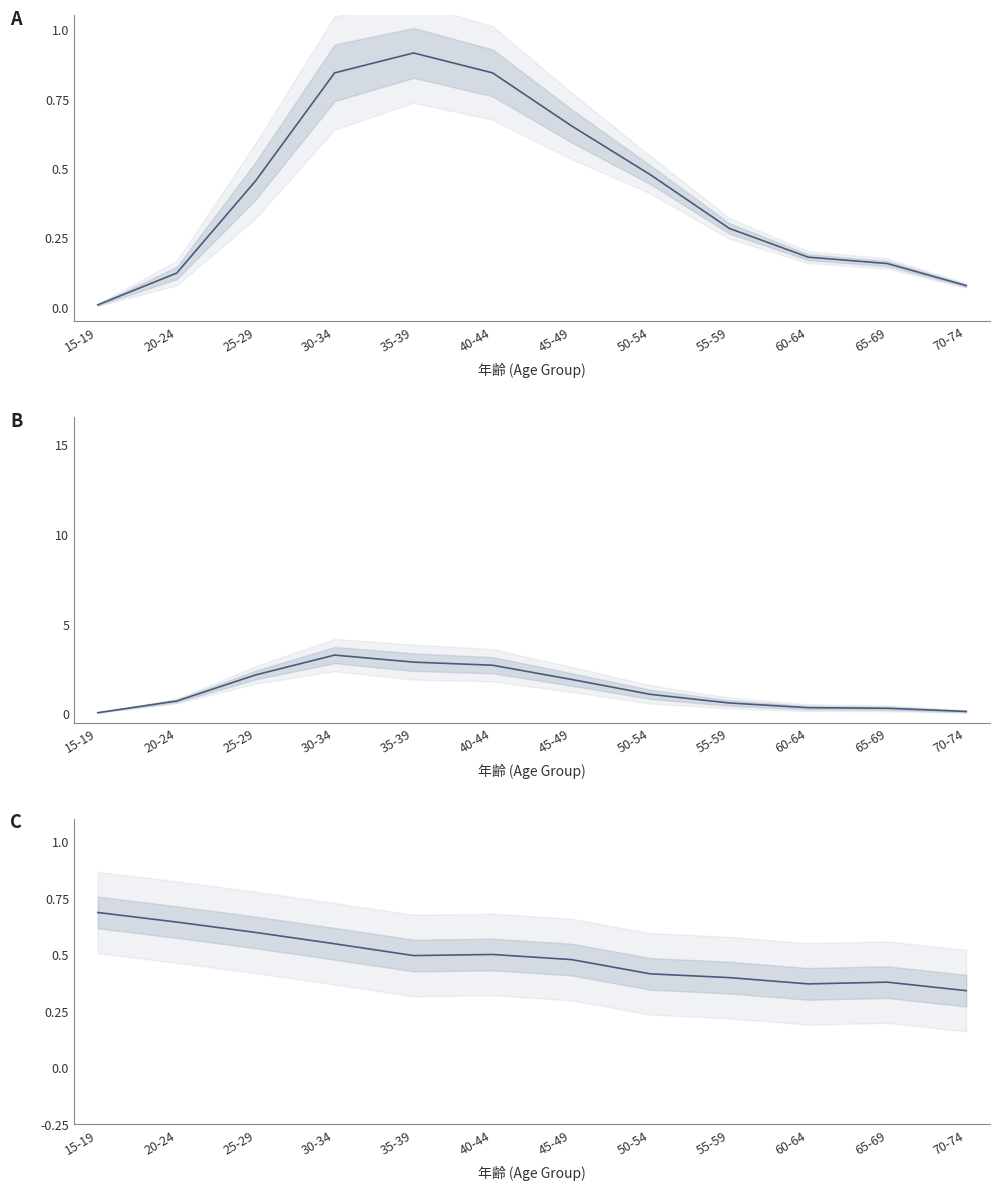

What is the difference between the maximum and minimum values in the B series?

3.2